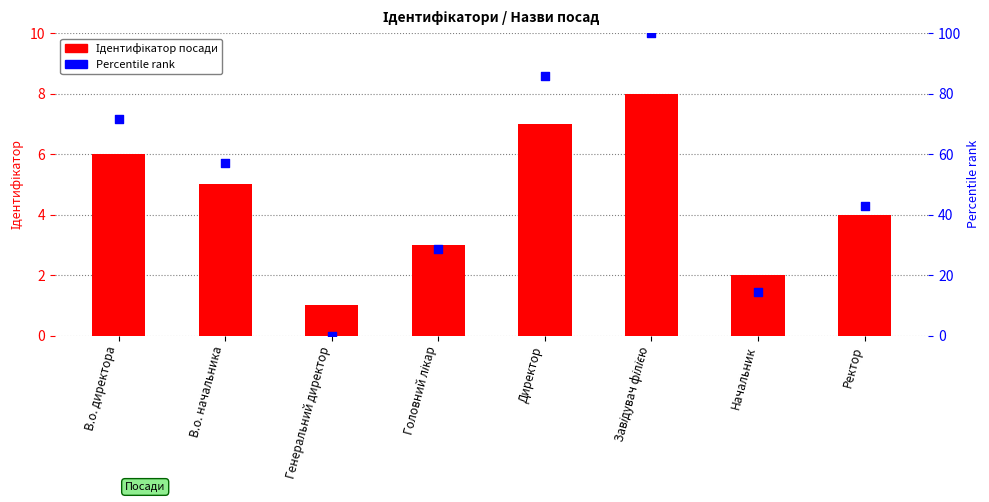

At which category is the sum across all series the highest?

Завідувач філією